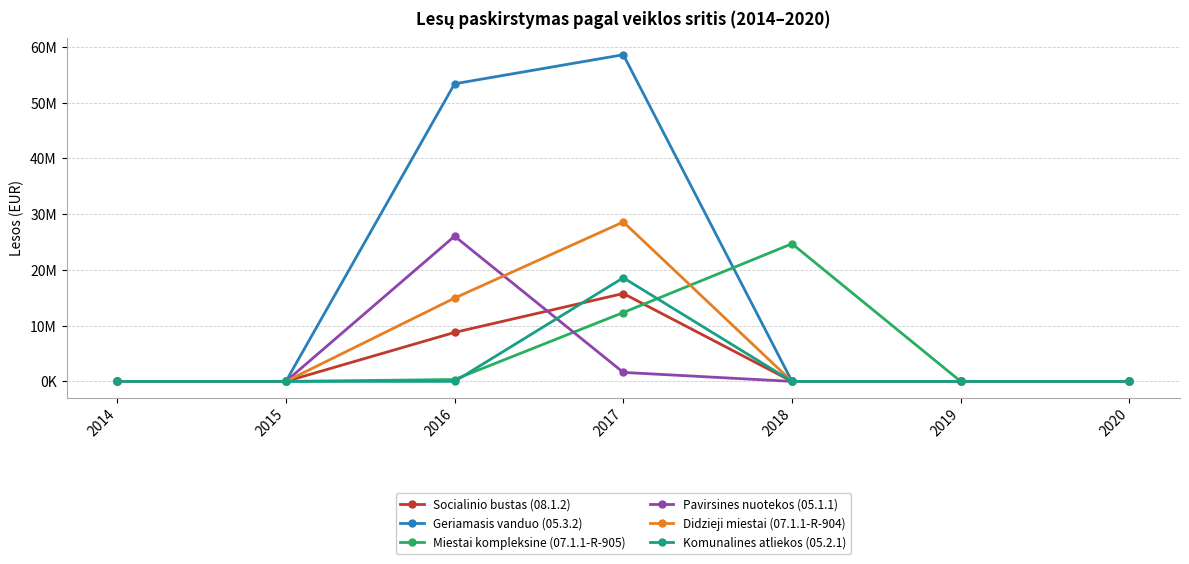

How many Didzieji miestai (07.1.1-R-904) values are between 0 and 14952292?

6